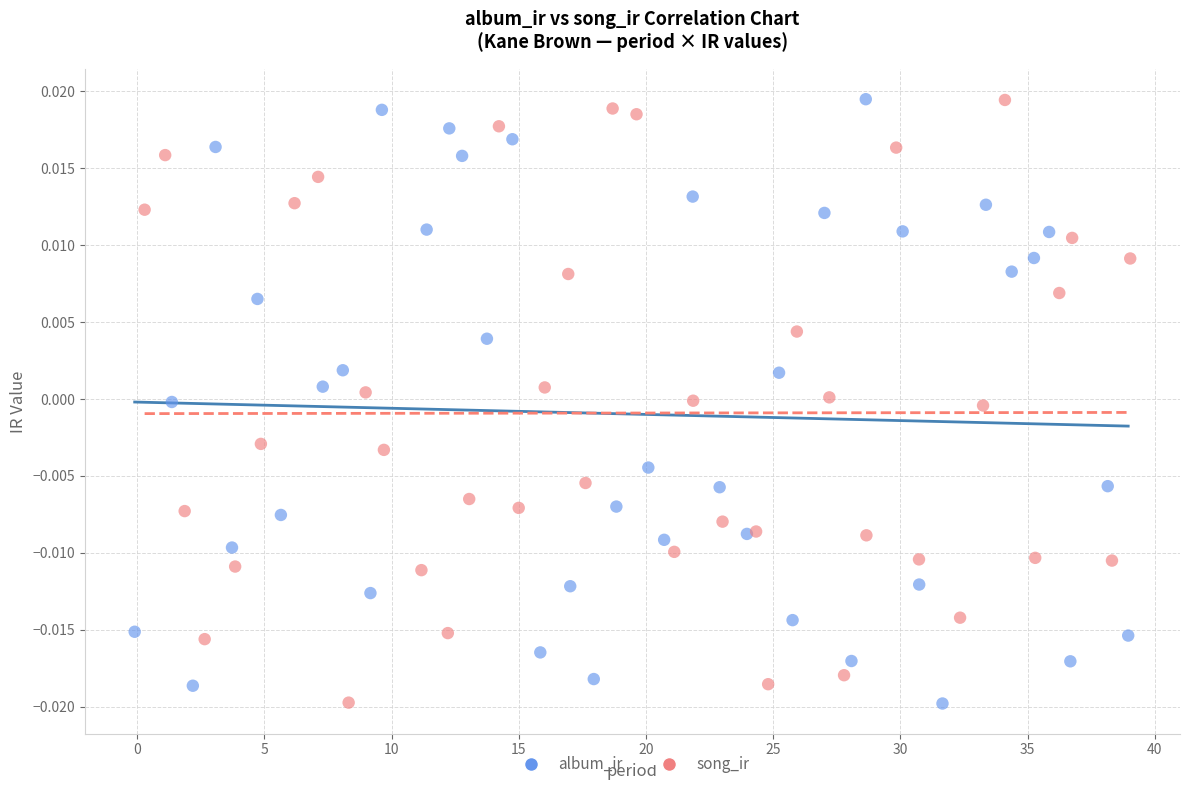

What are all the series names shown in the legend?

album_ir, song_ir